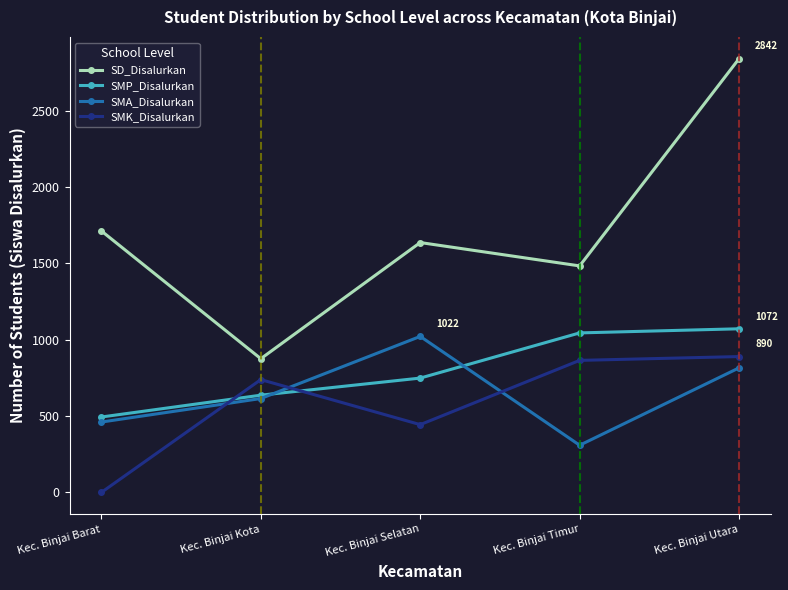

At Kec. Binjai Selatan, list the series in order from smallest to largest.

SMK_Disalurkan, SMP_Disalurkan, SMA_Disalurkan, SD_Disalurkan